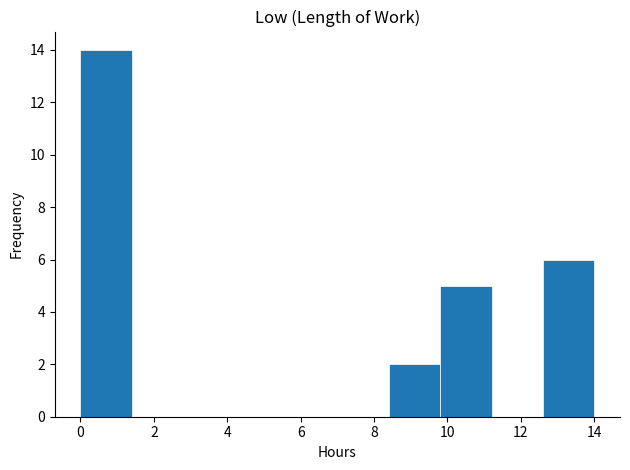

How tall is the bar that spans 9.8 to 11.2 on the x-axis? The values are not printed on the chart, so give them approximately, as read against the axis.

5